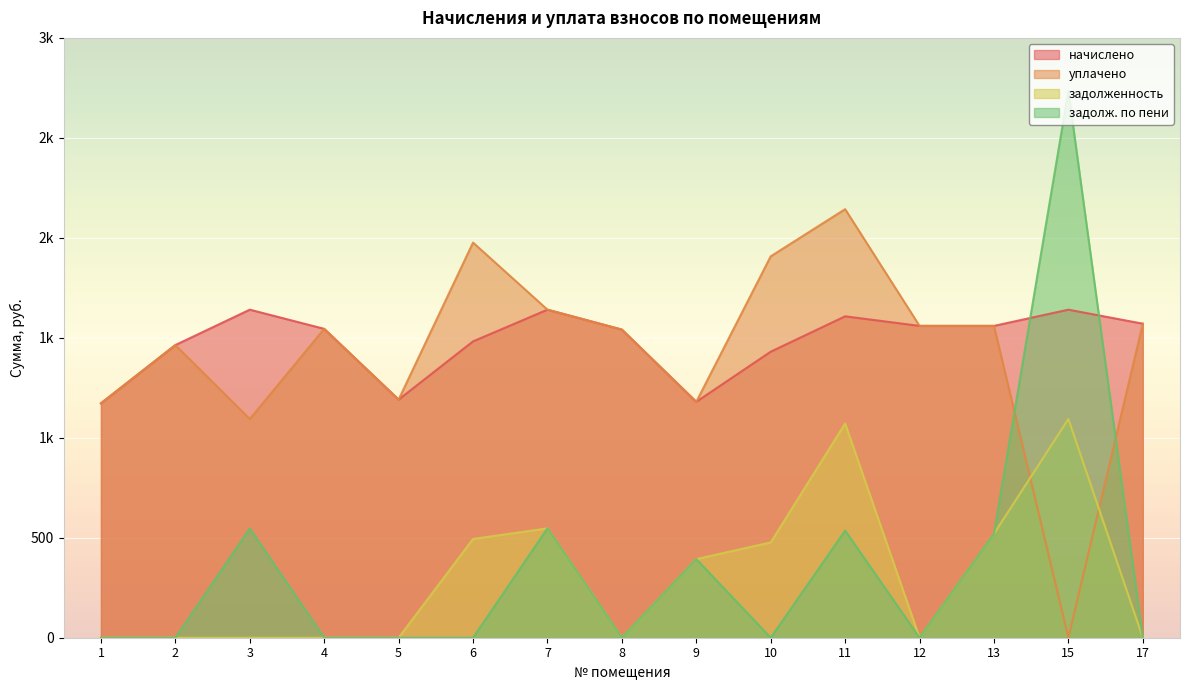

Which category has the lowest value in the уплачено series?

15